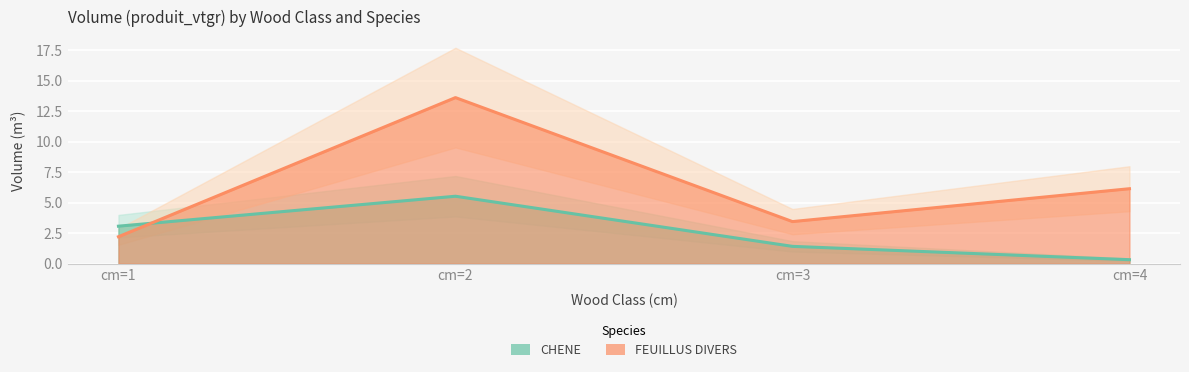

What value does the FEUILLUS DIVERS series have at cm=4?

6.1